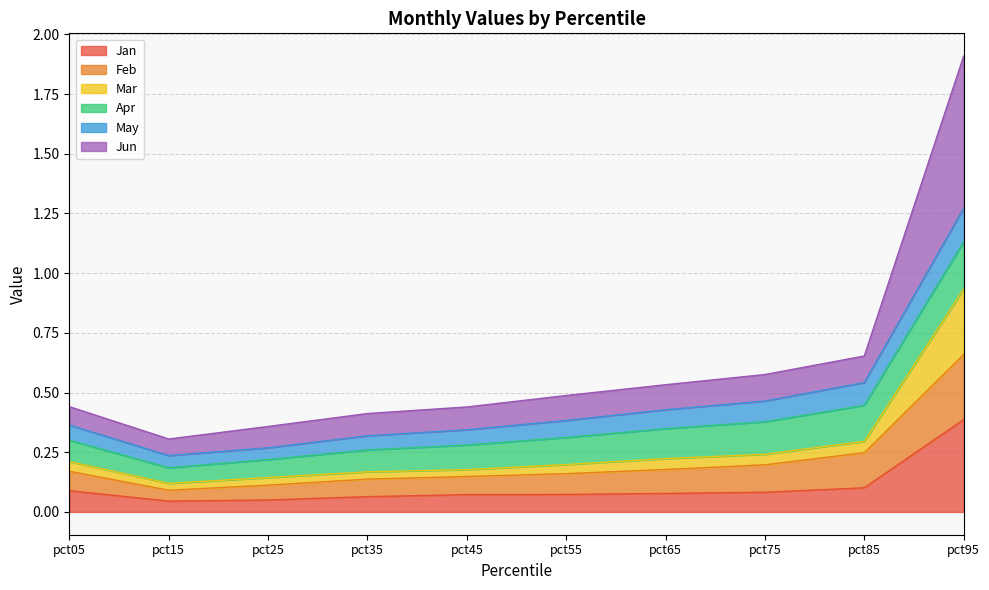

How many lines are shown in the chart?

6